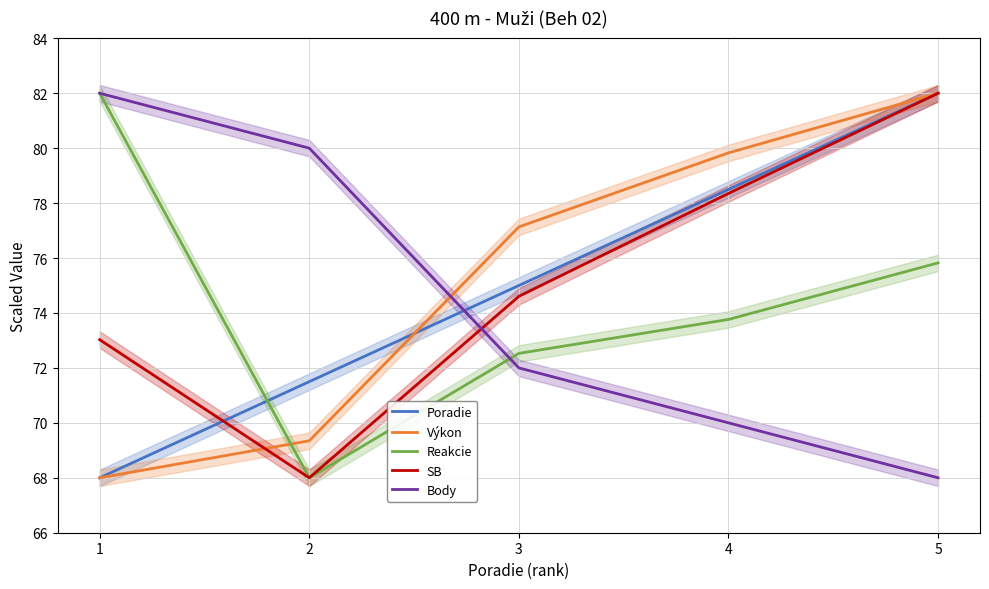

What are all the series names shown in the legend?

Poradie, Výkon, Reakcie, SB, Body